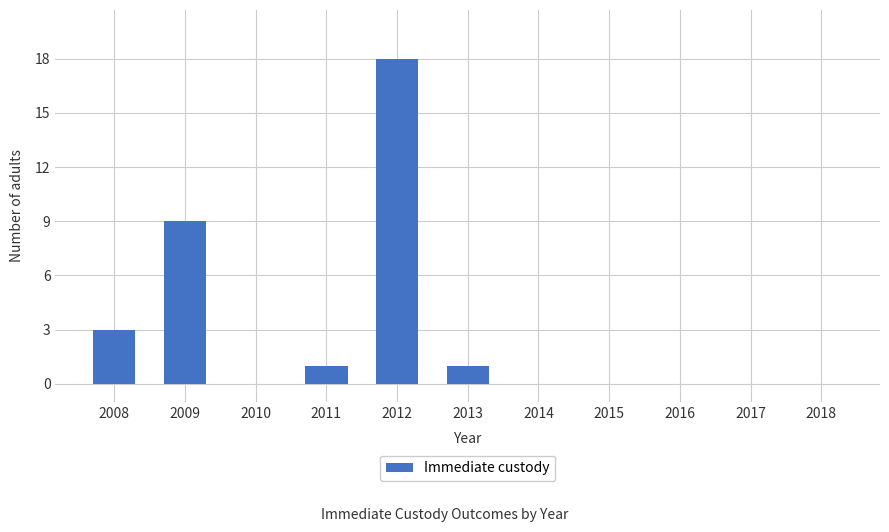

What is the sum of all values?

32